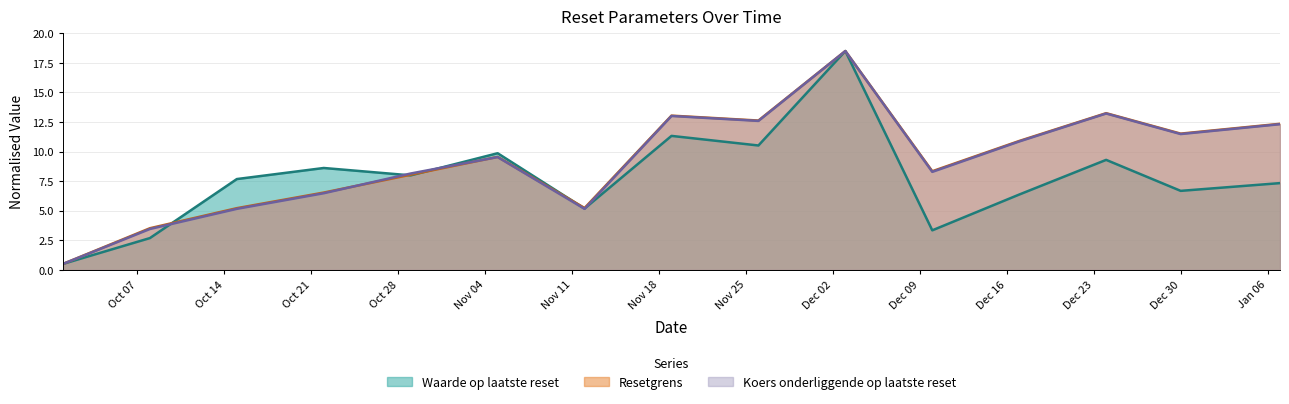

What is the difference between the maximum and minimum values in the Resetgrens series?

18.0